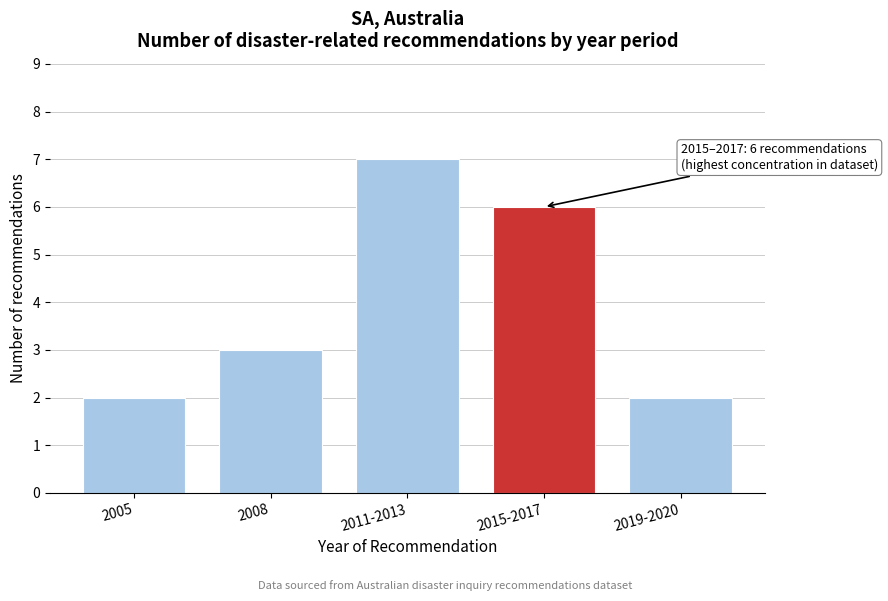

Reading right to left, transcribe all the data shown in this chart.

2	6	7	3	2